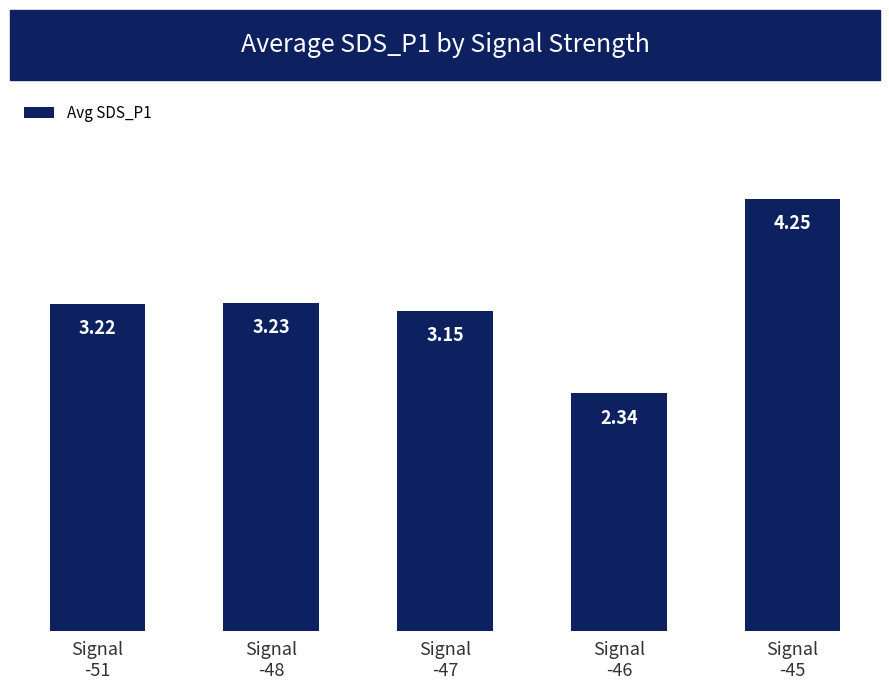

What is the difference between the maximum and minimum values?

1.9